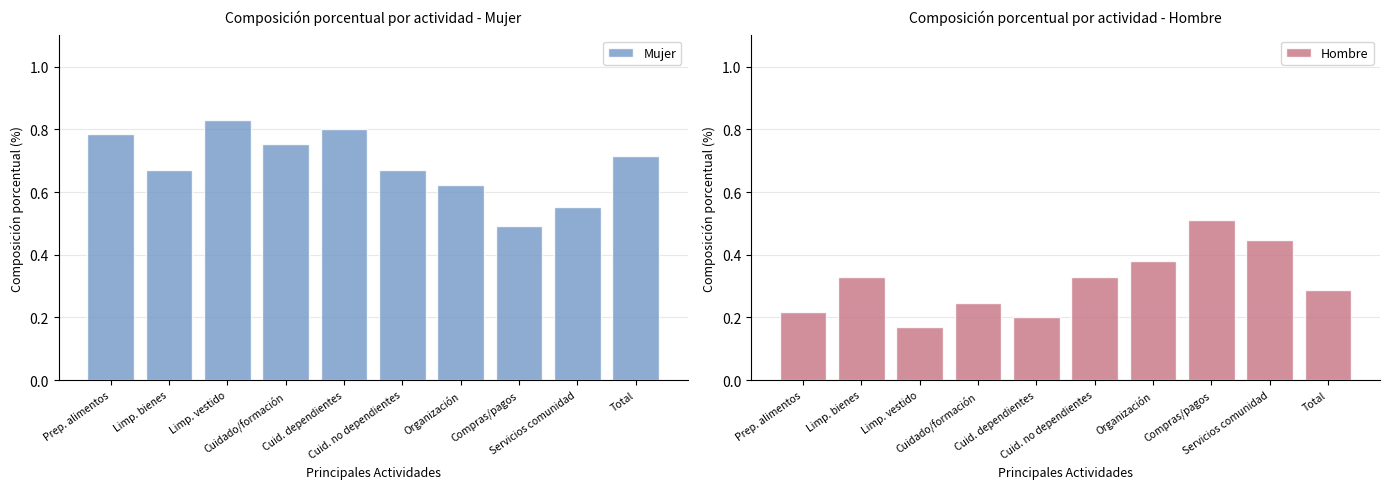

At which category is the sum across all series the highest?

Organización